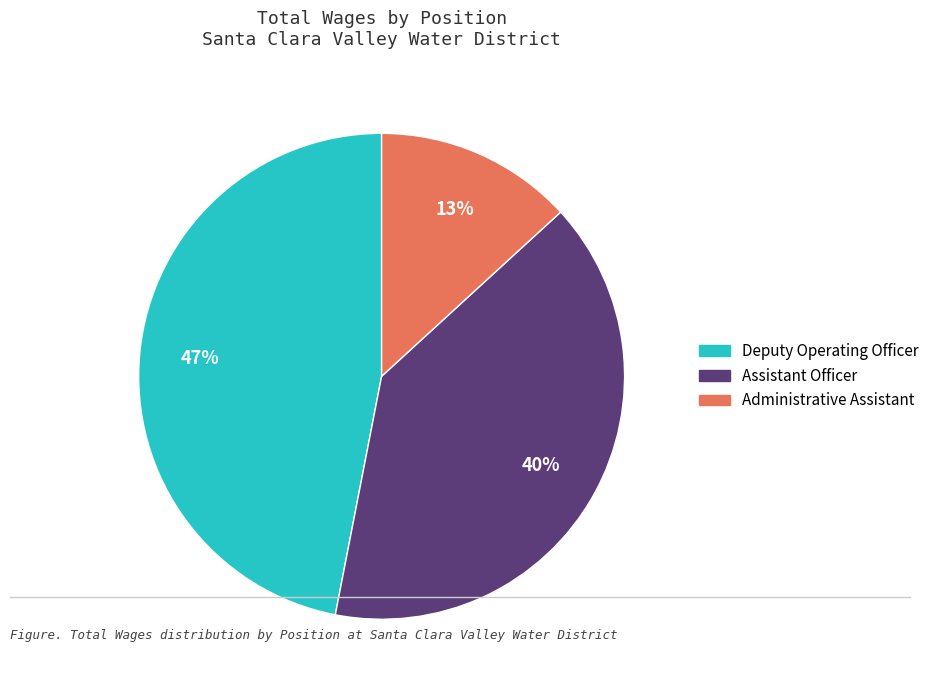

Does Administrative Assistant represent more than half of the total?

No